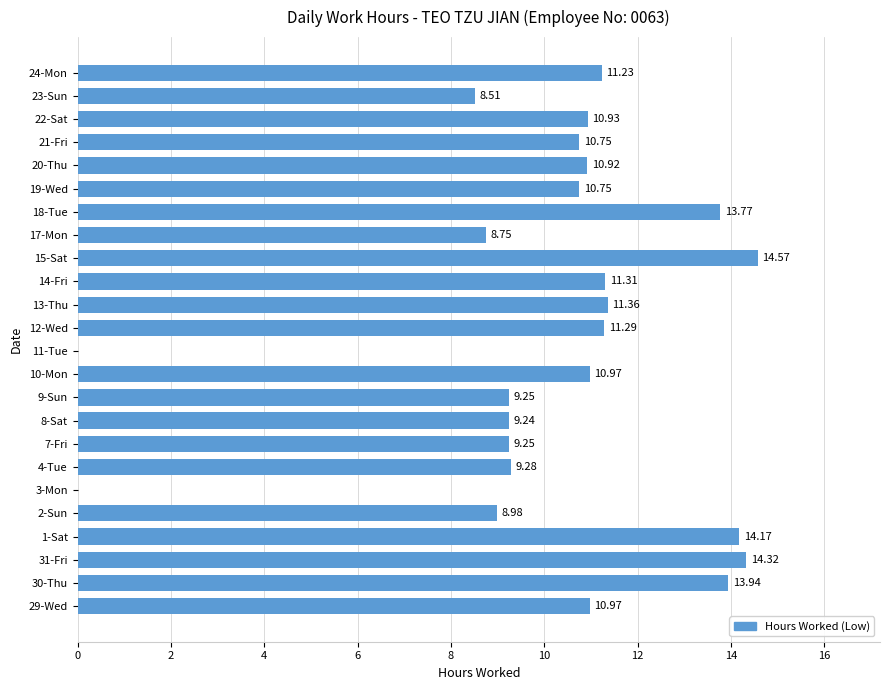

What is the sum of all values?

244.5